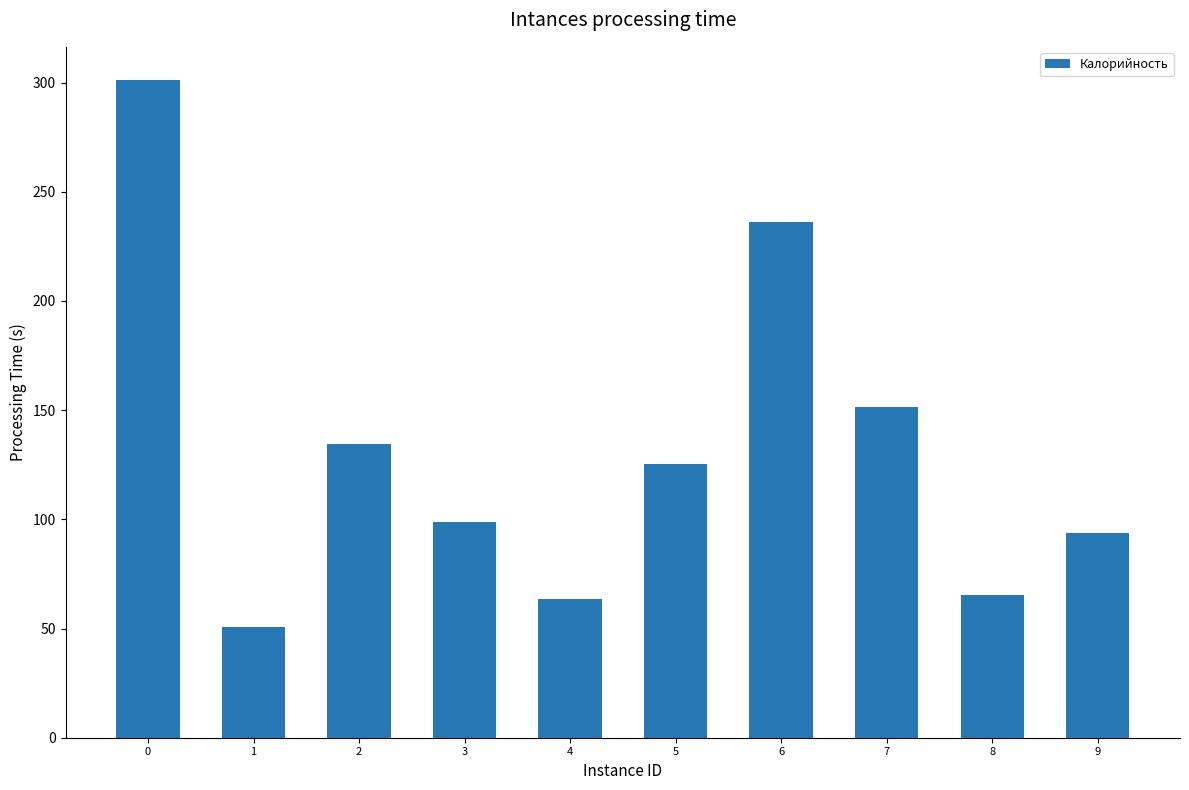

The value at 8 is 86.4. True or false?

False